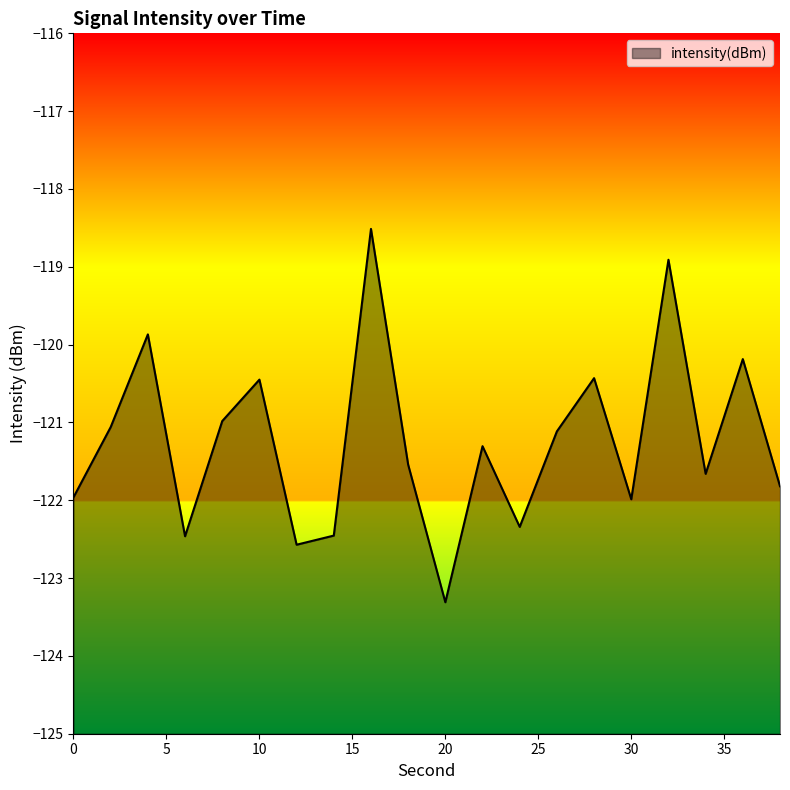

List the labels in order of value, smallest first.

20, 12, 6, 14, 24, 30, 0, 38, 34, 18, 22, 26, 2, 8, 10, 28, 36, 4, 32, 16